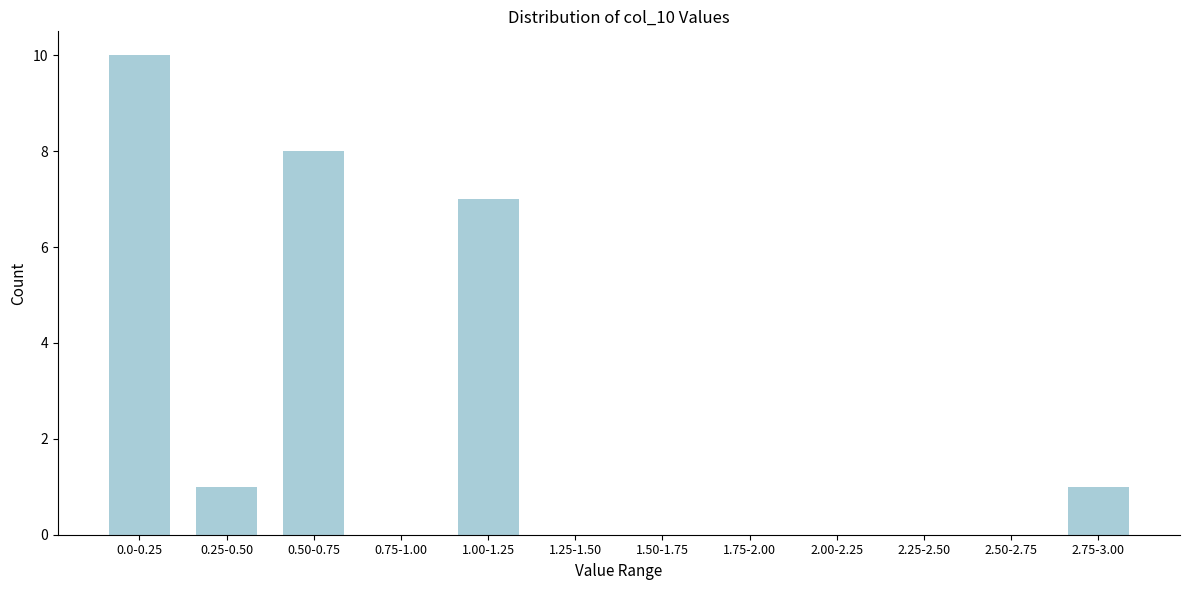

Reading left to right, what are all the values shown in this chart?

0.0-0.25=10	0.25-0.50=1	0.50-0.75=8	0.75-1.00=0	1.00-1.25=7	1.25-1.50=0	1.50-1.75=0	1.75-2.00=0	2.00-2.25=0	2.25-2.50=0	2.50-2.75=0	2.75-3.00=1